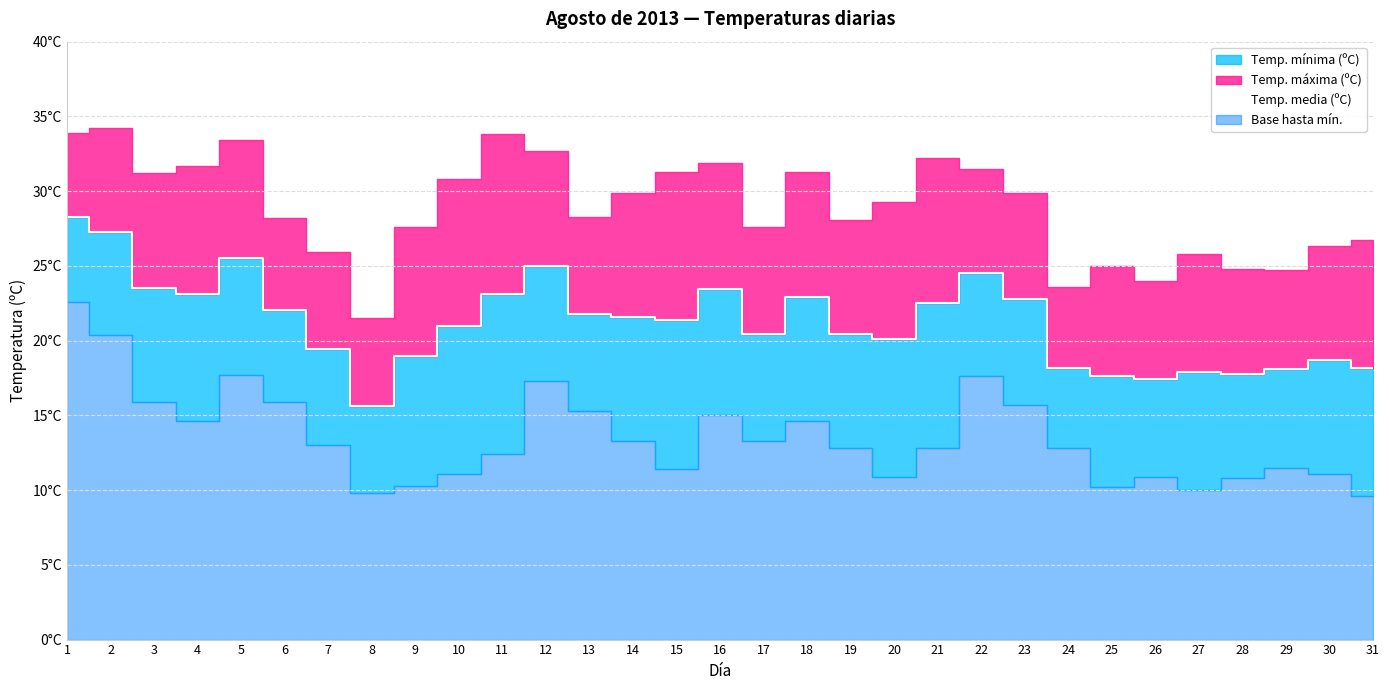

What is the ratio of the value at 17 to the value at 2?

0.7